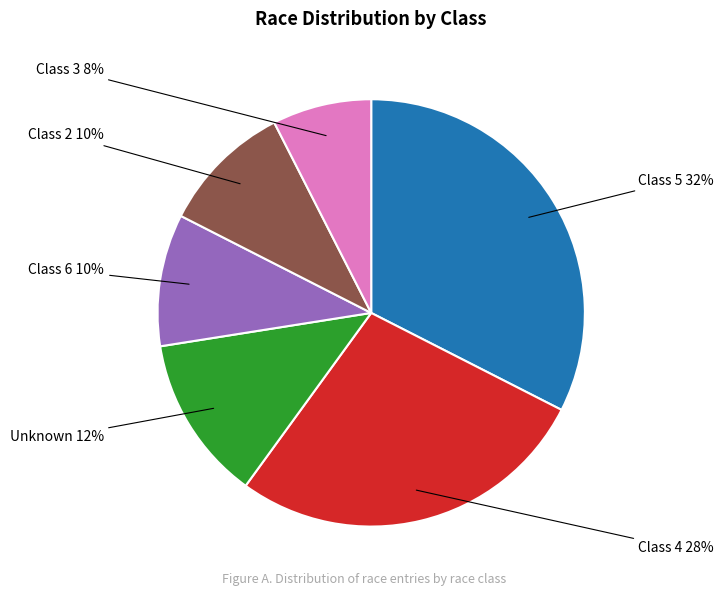

How many segments does this pie chart have?

6